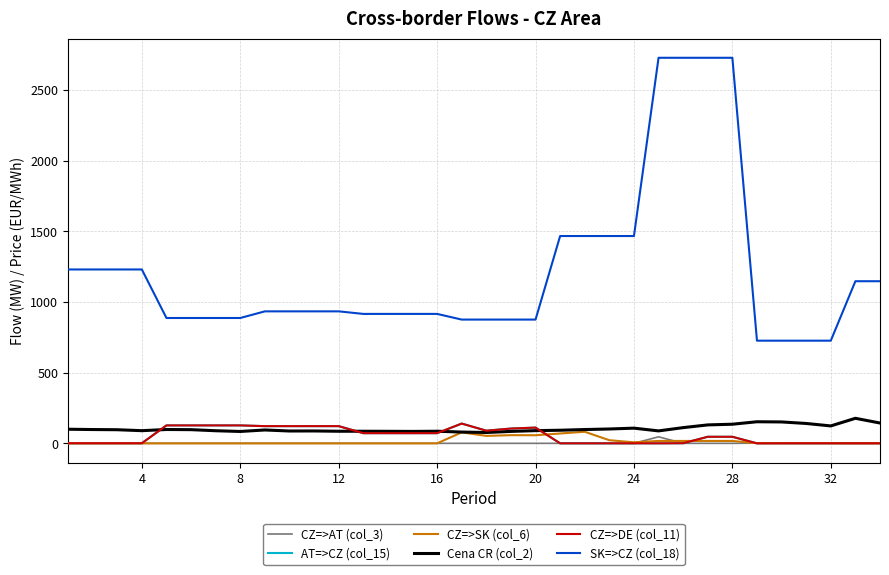

In CZ=>AT (col_3), how many points are higher than both neighbors (excluding endpoints)?

2